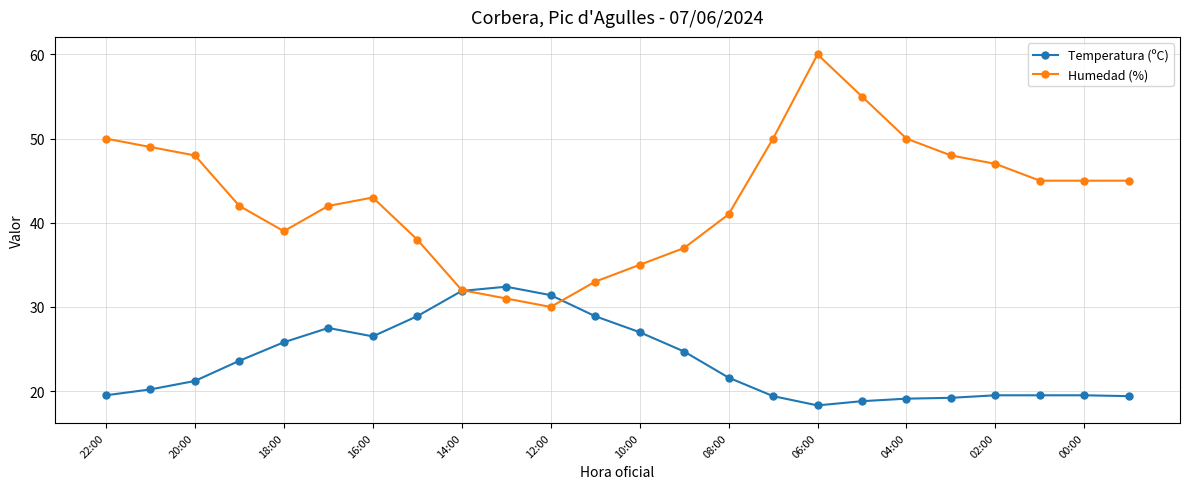

What is the highest value of the Humedad (%) series?

60.0